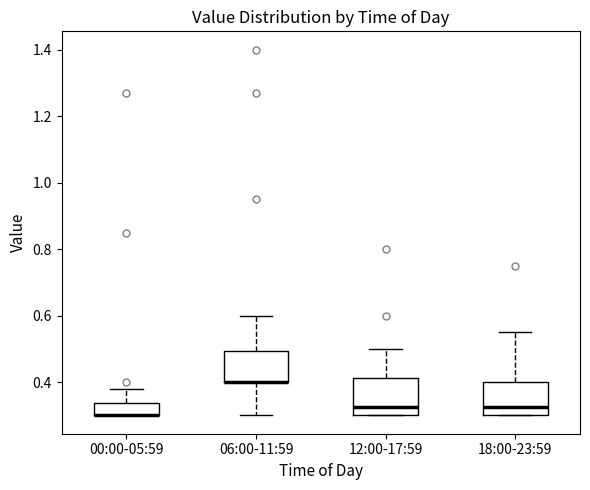

Where does the upper whisker of the box for 12:00-17:59 end on the y-axis? The values are not printed on the chart, so give them approximately, as read against the axis.

0.50